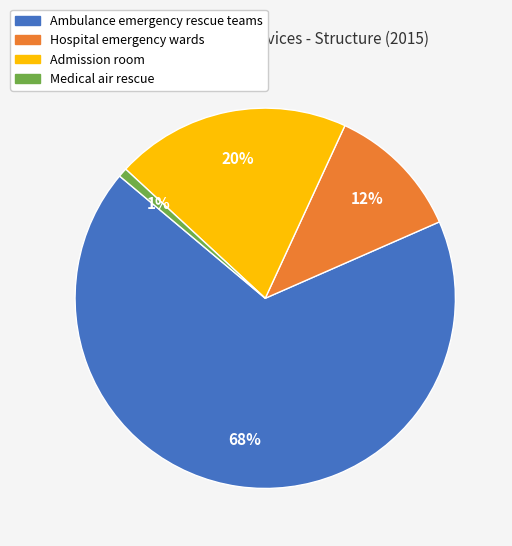

What percentage is the Medical air rescue slice, to the nearest percent?

1%